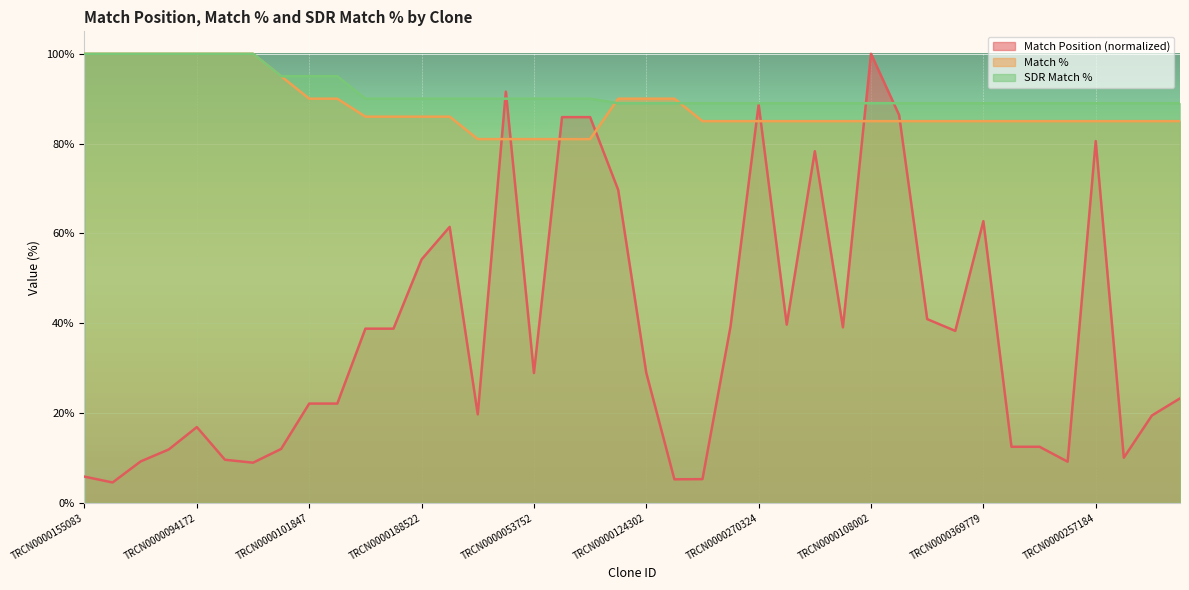

True or false: SDR Match % has a value of 136.8 at TRCN0000051791.

False